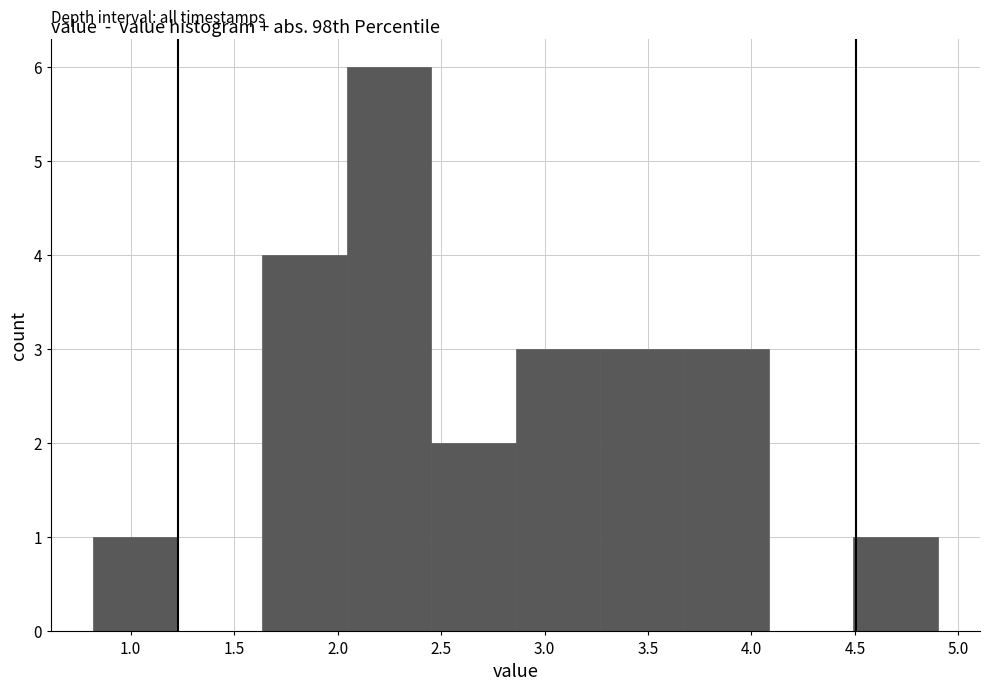

How tall is the bar that spans 4.50 to 4.90 on the x-axis? Neither the bar edges nor the heights are printed on the chart, so give them approximately, as read against the axes.

1